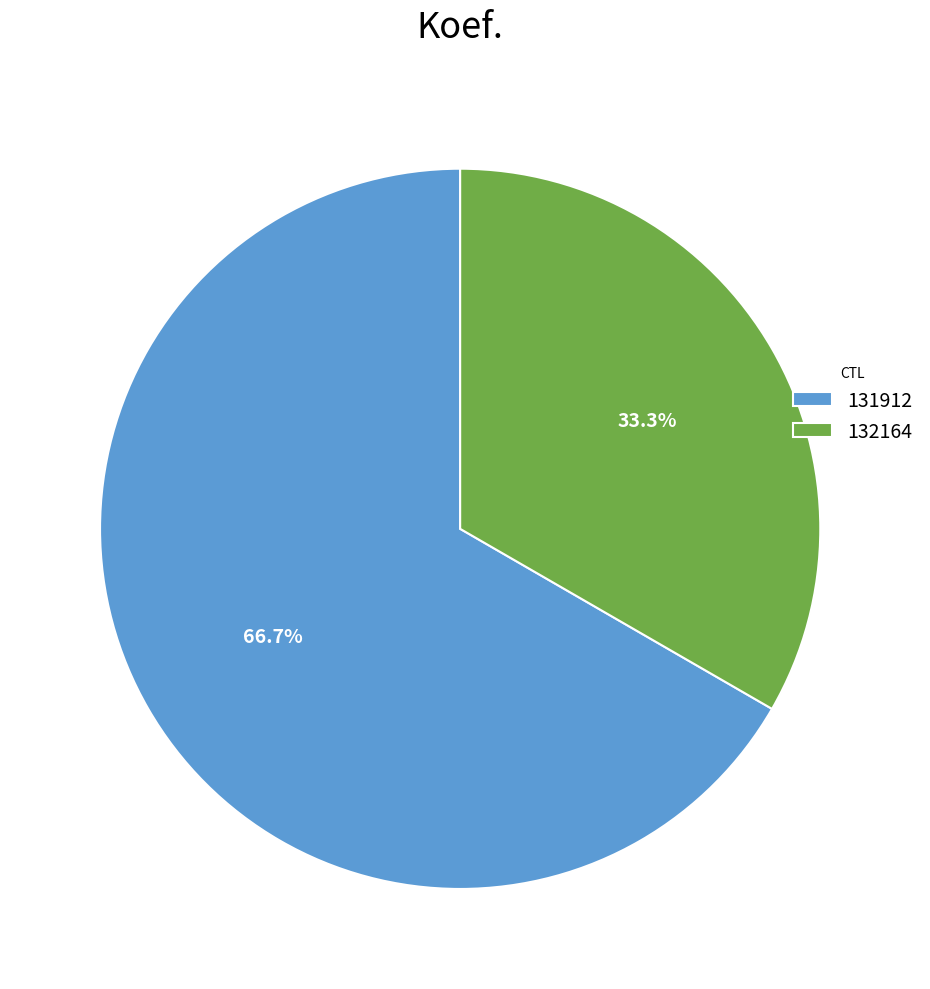

Is the sum of 131912 and 132164 greater than half?

Yes